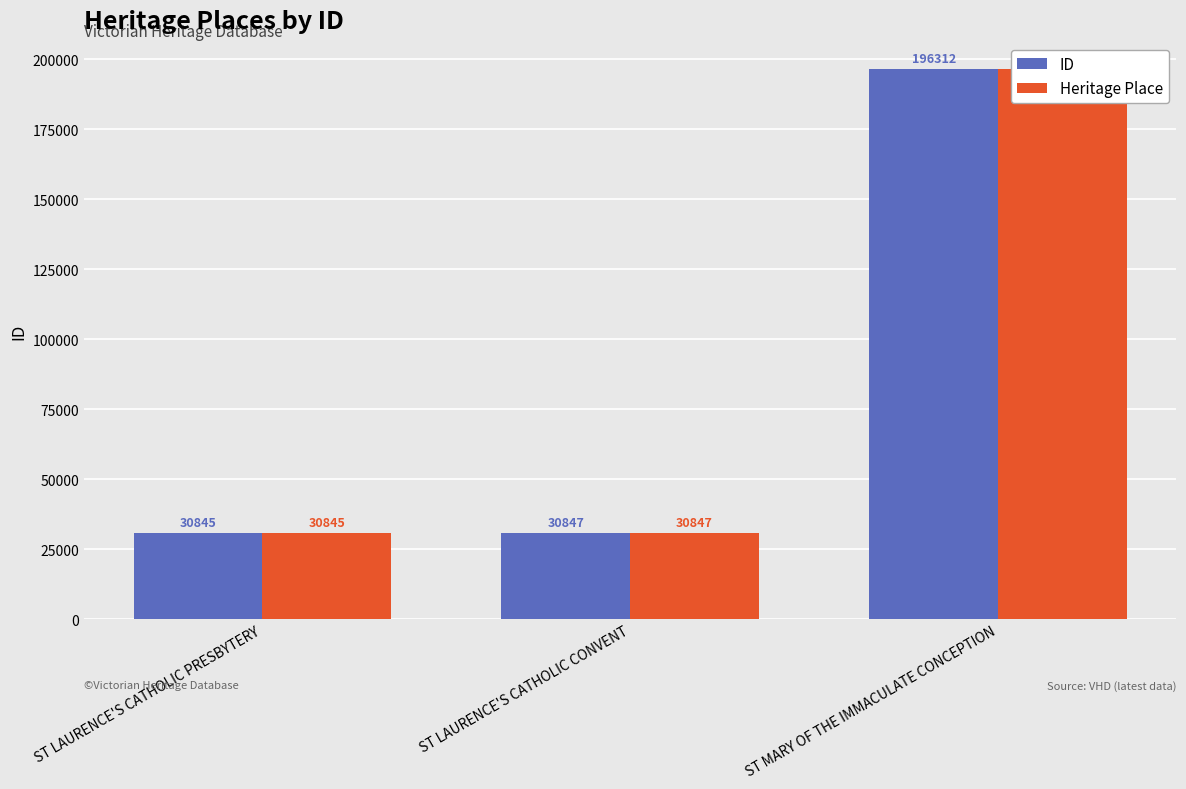

Rank the series by their maximum value, from highest to lowest.

ID, Heritage Place